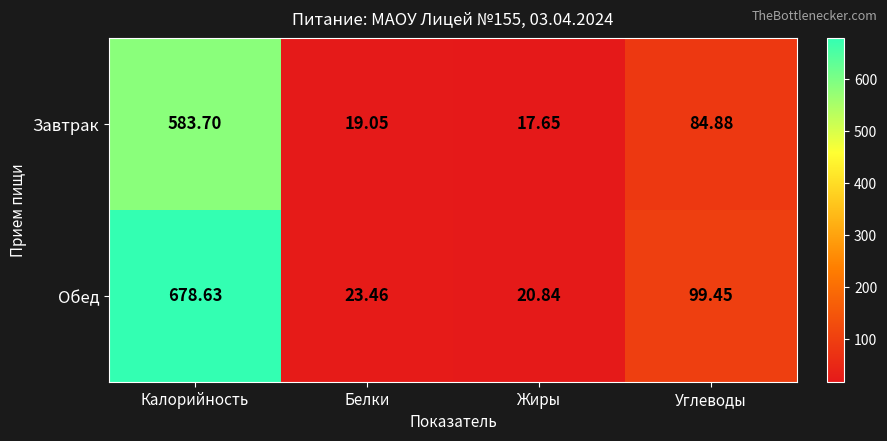

Which category has the highest value across all series?

Калорийность